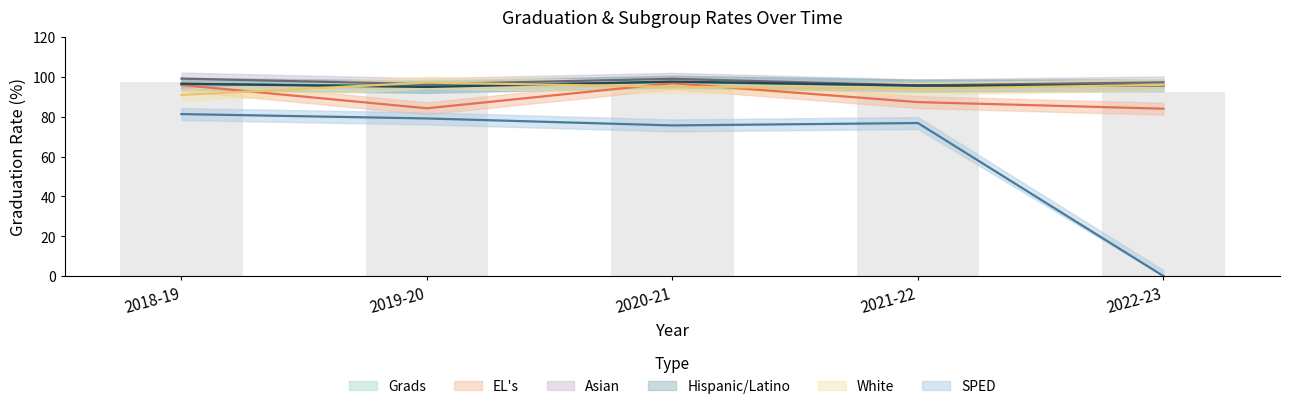

What is the average value of the Hispanic/Latino series?

96.1